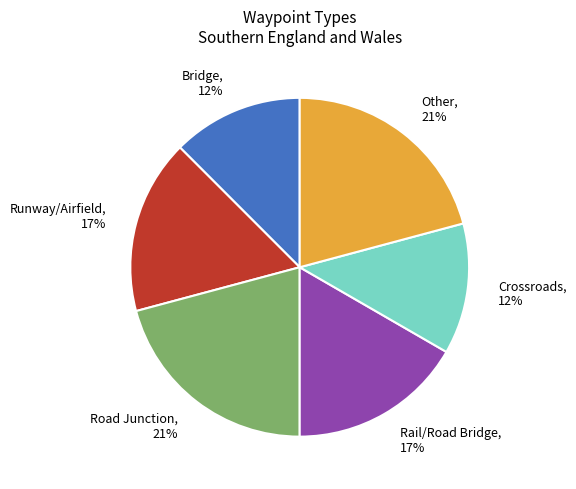

To the nearest percent, what portion does Road Junction represent?

21%